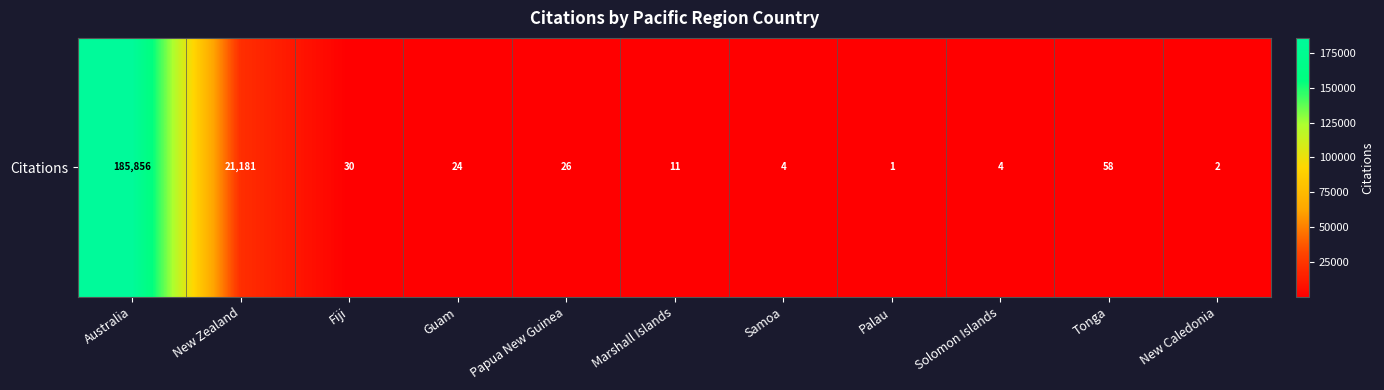

Is it true that the value at Solomon Islands is 4?

True